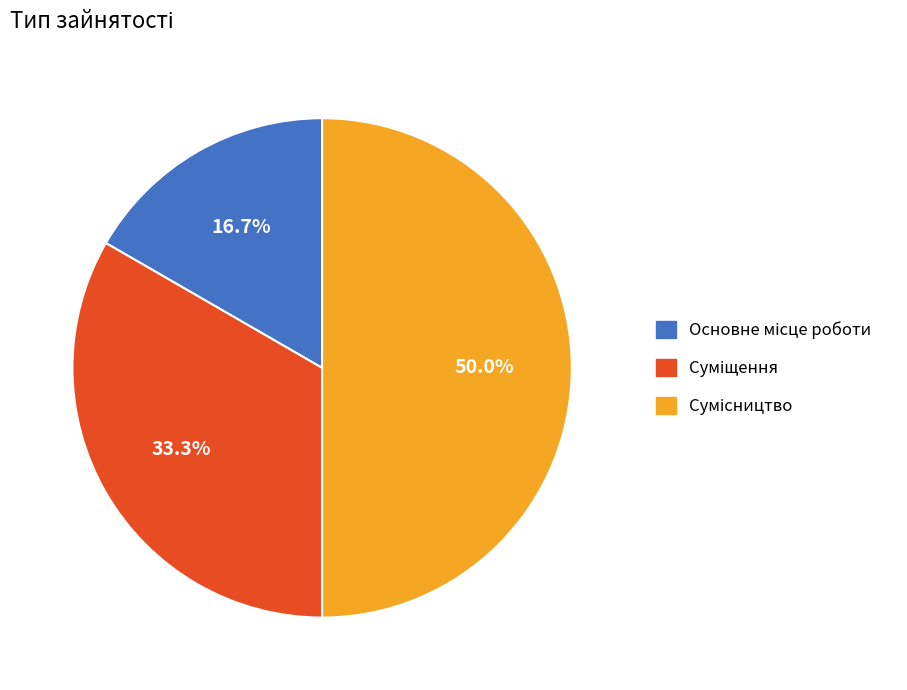

How many segments does this pie chart have?

3